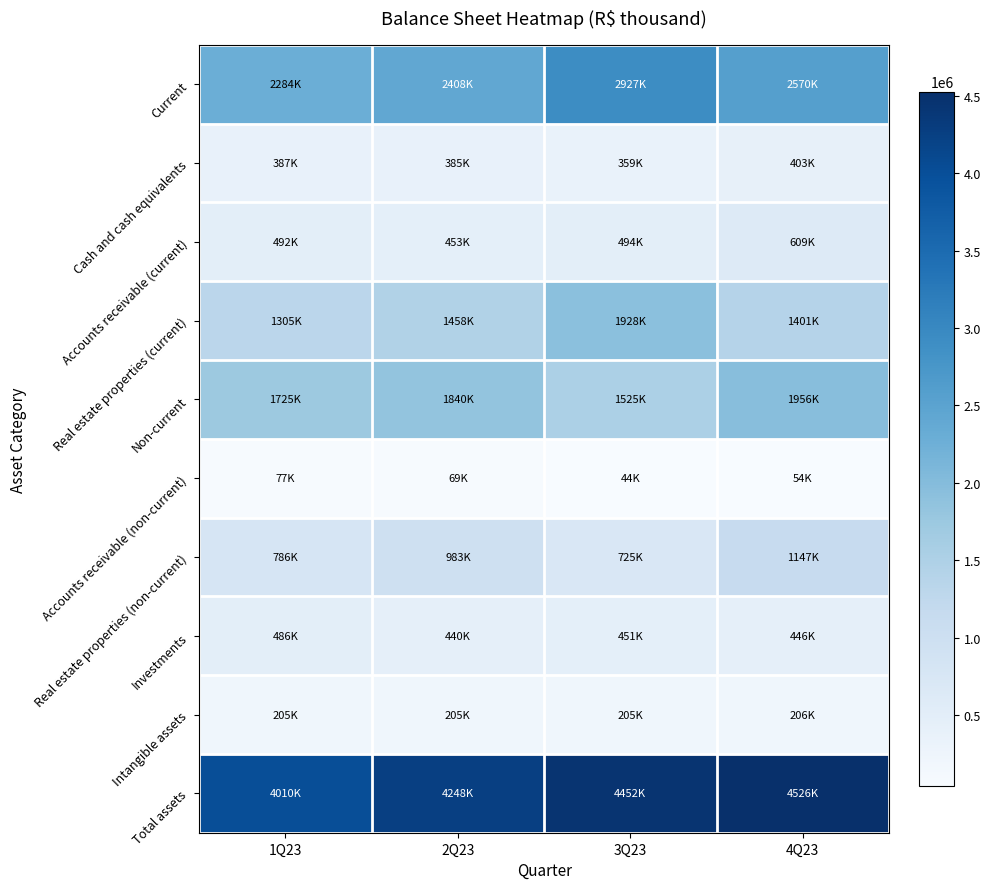

Which series changed the most between 2Q23 and 3Q23?

Current